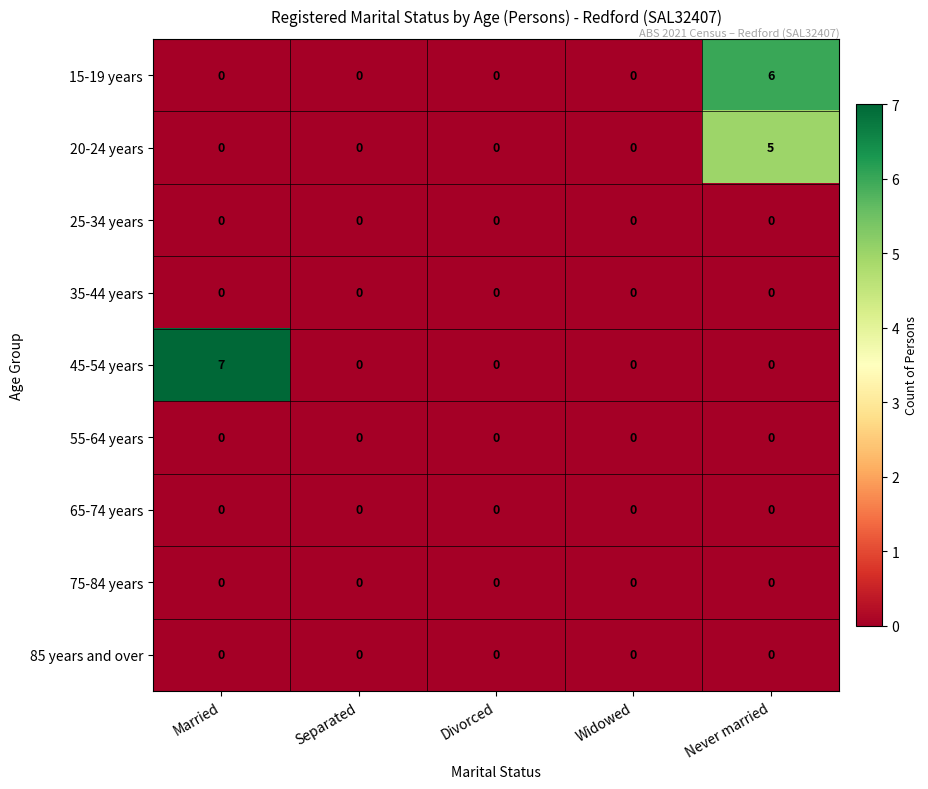

What is the sum of the 20-24 years values at Never married and Divorced?

5